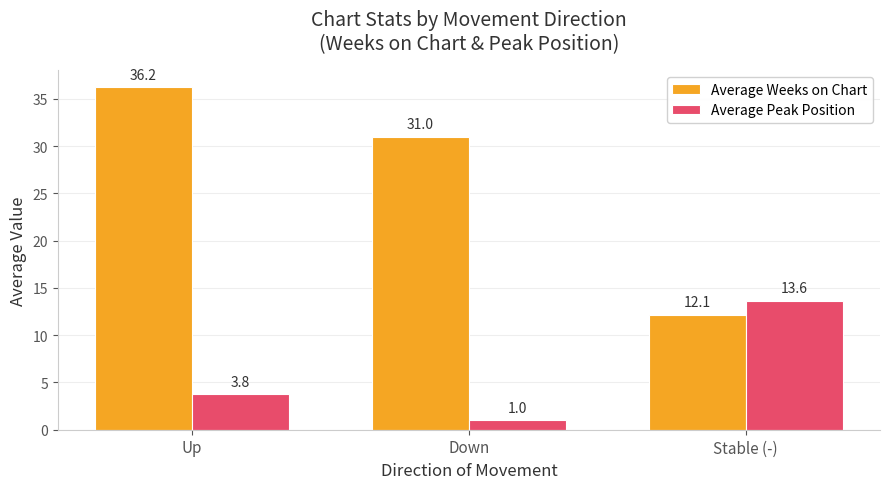

At which label is Average Peak Position closest to 7?

Up